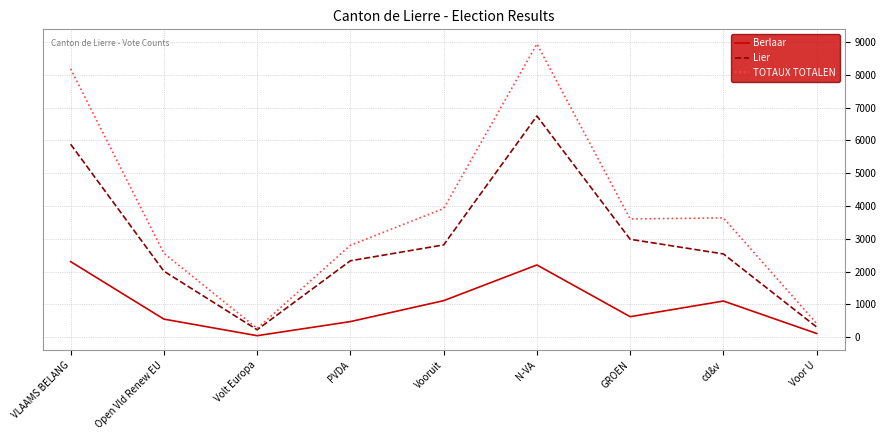

True or false: Lier has a value of 2328 at PVDA.

True